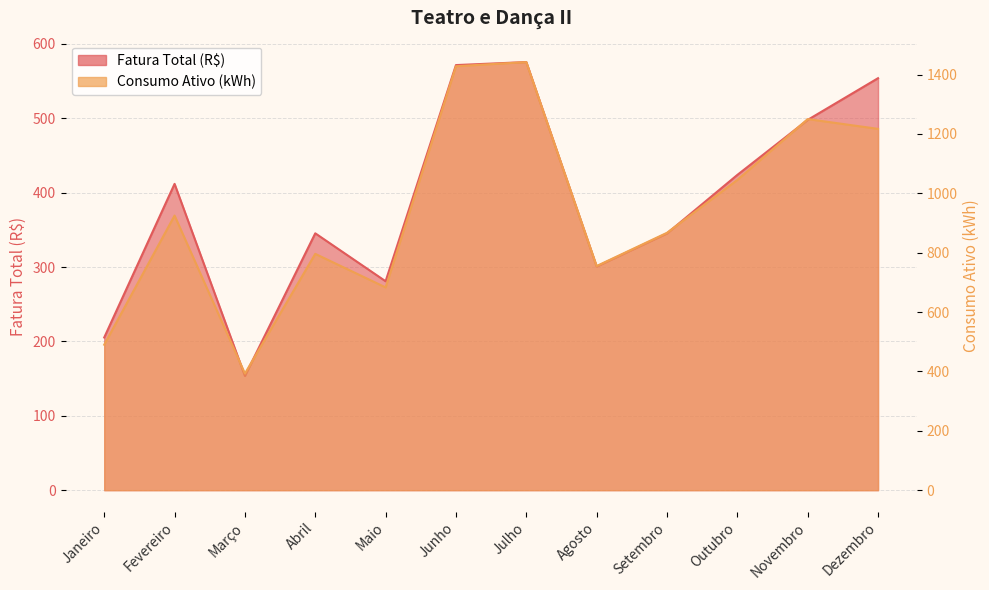

Read the Fatura Total (R$) value at Novembro.

497.8